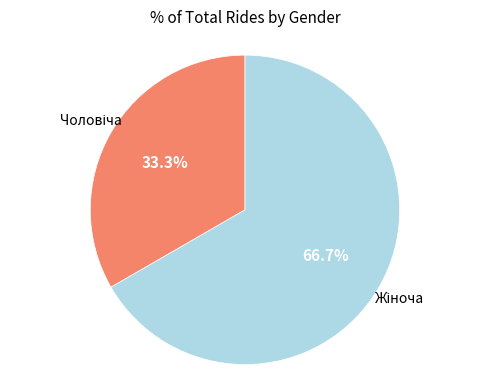

Count the number of slices in the pie.

2